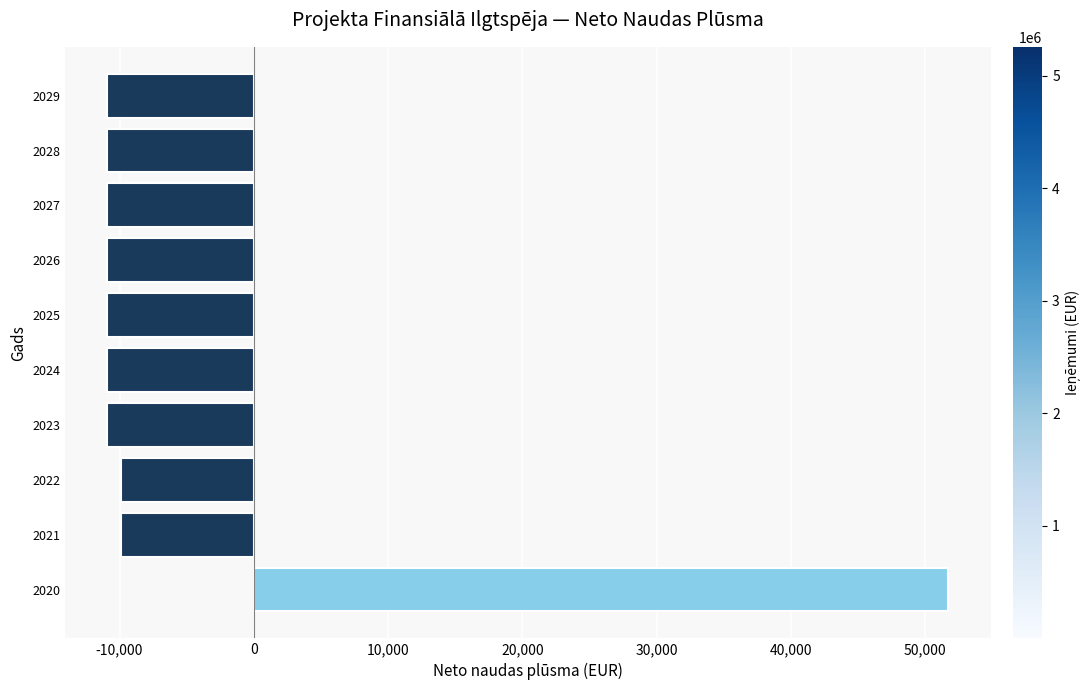

Which label corresponds to the largest value in the chart?

2020